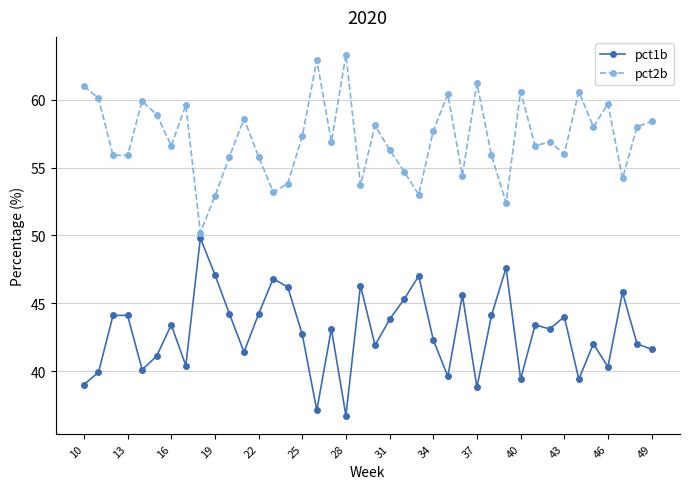

What is the maximum value shown in the chart?

63.3